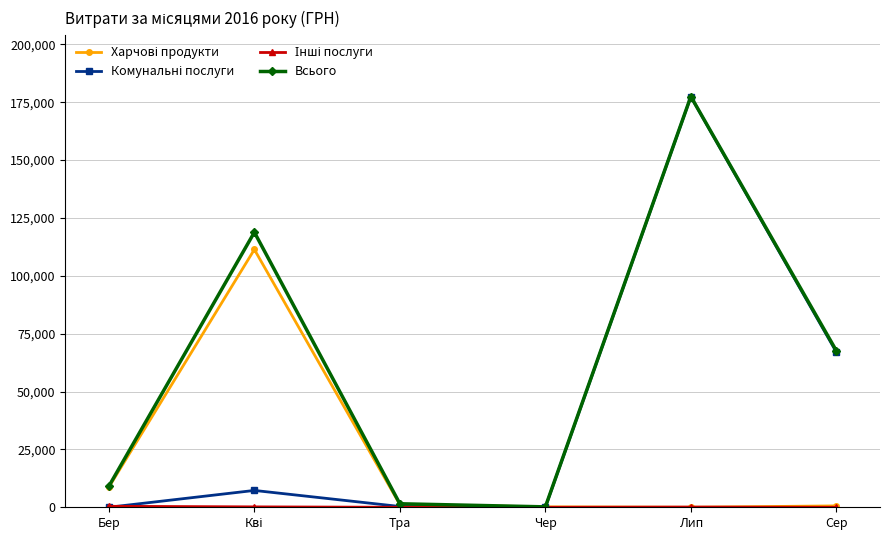

Is it true that Всього equals 67637.2 at Сер?

True